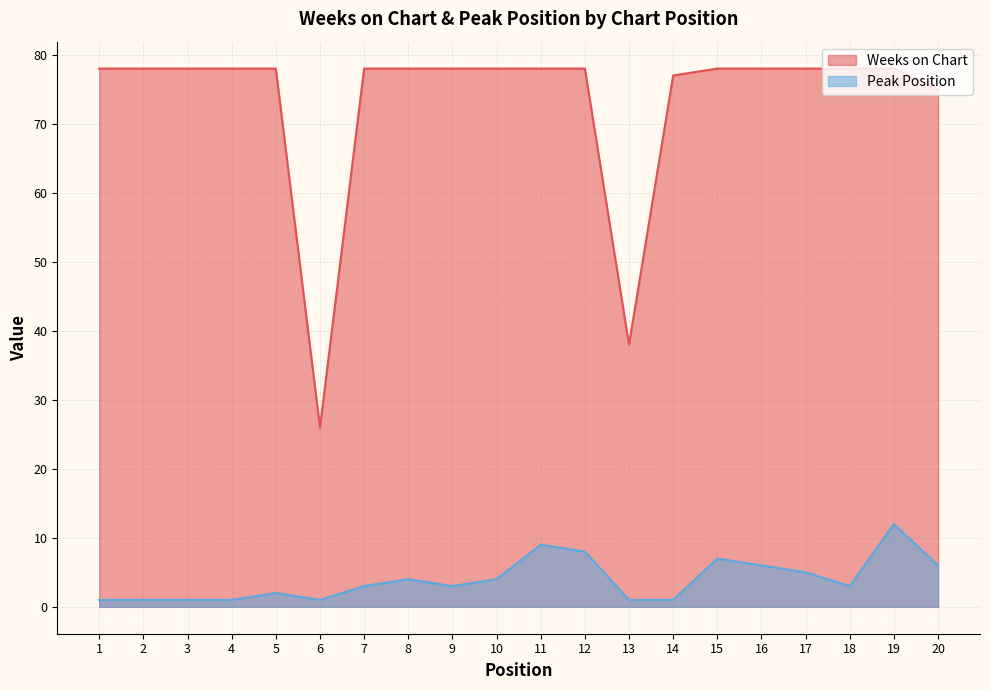

Between 1 and 20, which is larger?

1